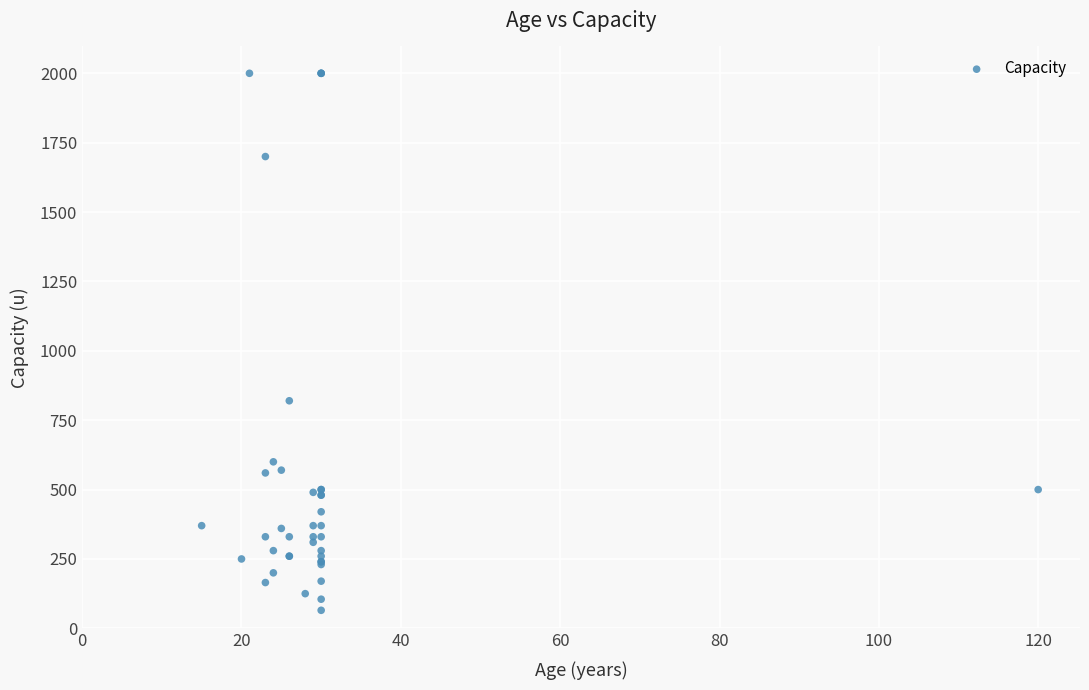

What Y value in the scatter plot is closest to 1032?

820